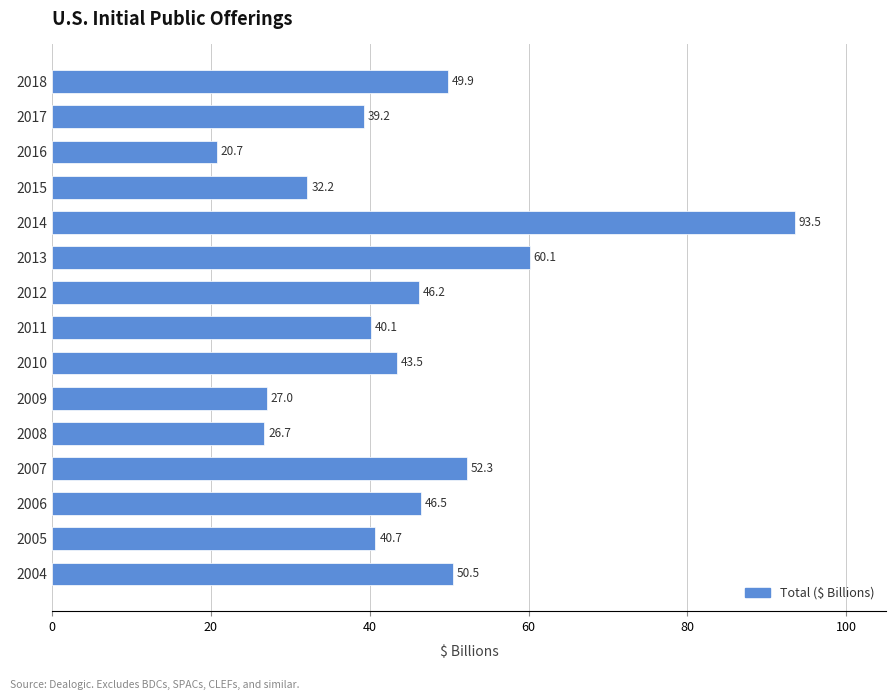

Rank the categories by value from lowest to highest.

2016, 2008, 2009, 2015, 2017, 2011, 2005, 2010, 2012, 2006, 2018, 2004, 2007, 2013, 2014